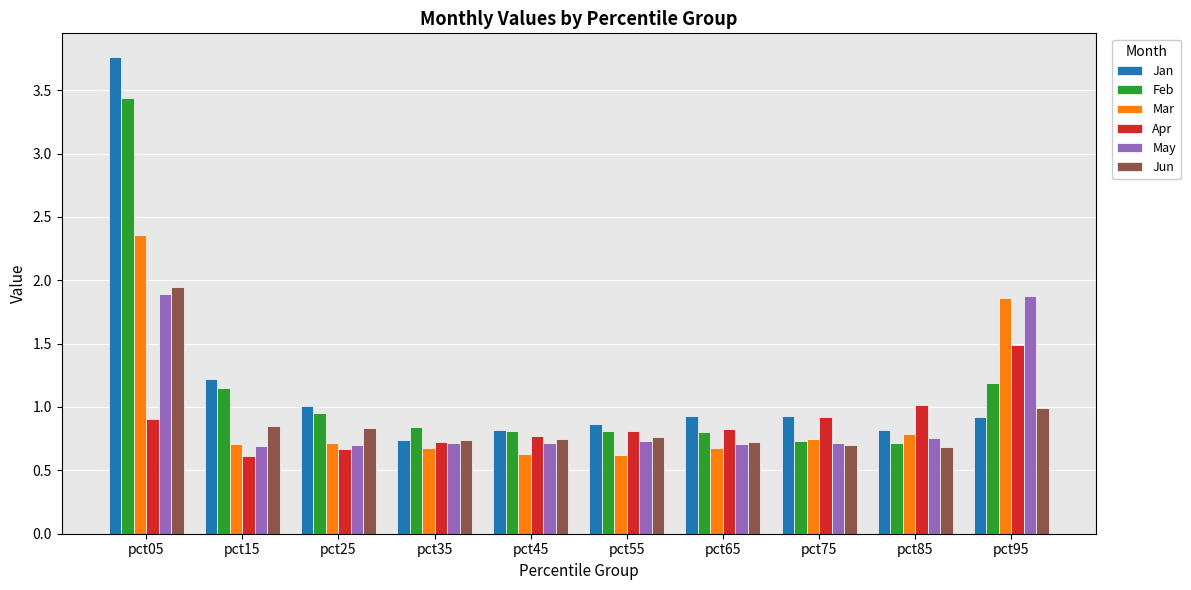

What is the average value of the Feb series?

1.1